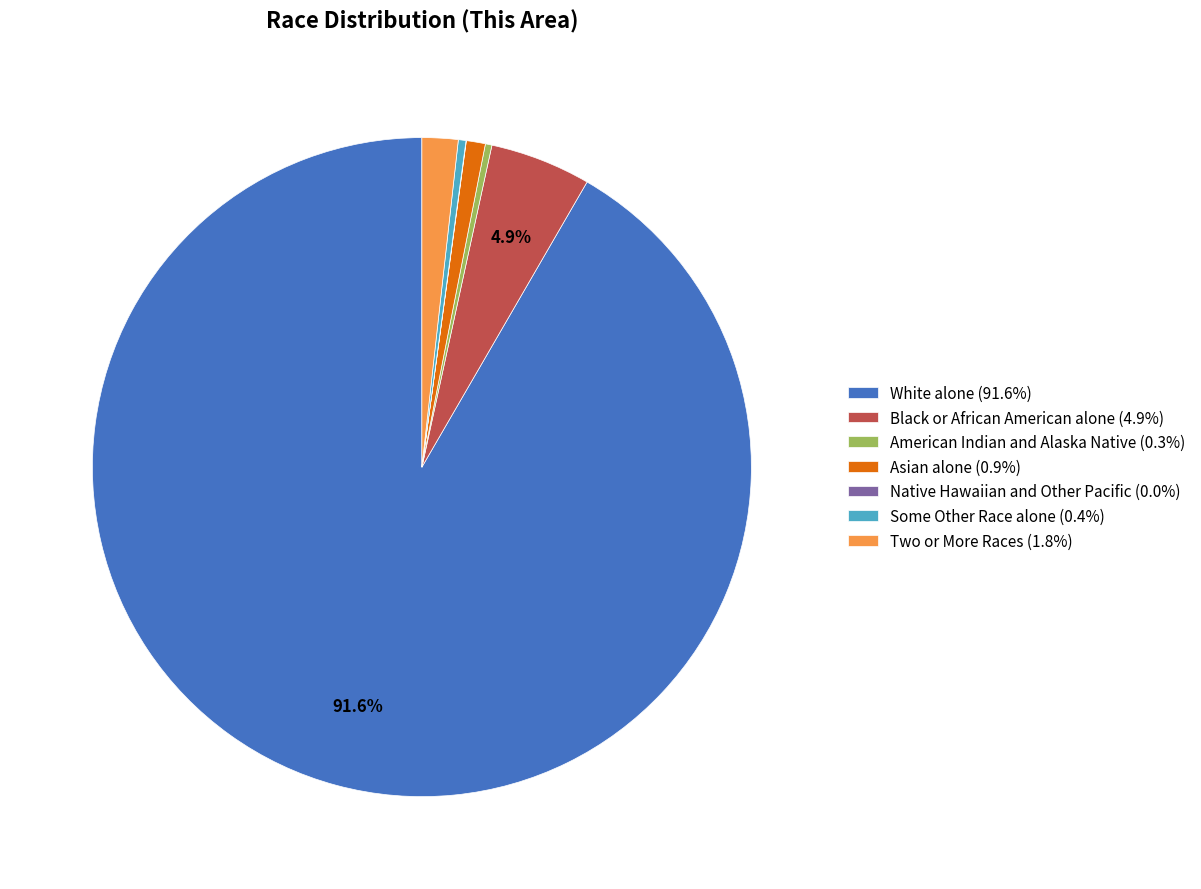

Combined, do Asian alone (0.9%) and White alone (91.6%) account for over 50%?

Yes